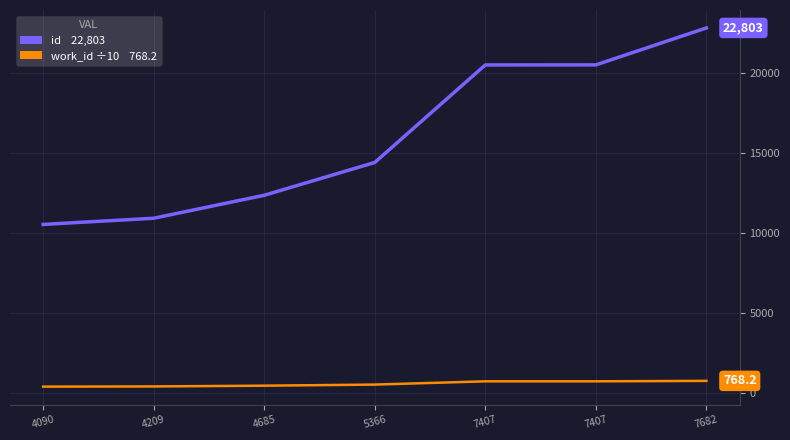

Which label corresponds to the smallest value in the chart?

4090